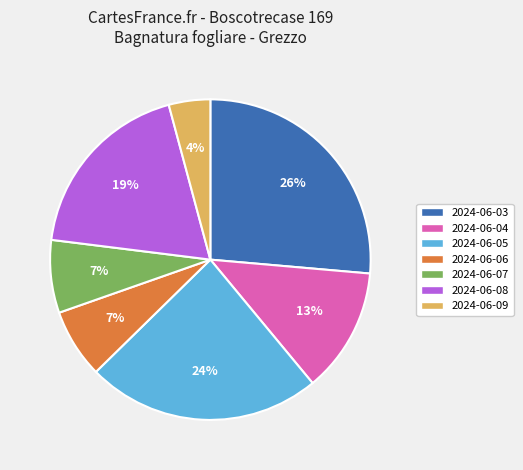

Combined, do 2024-06-09 and 2024-06-05 account for over 50%?

No